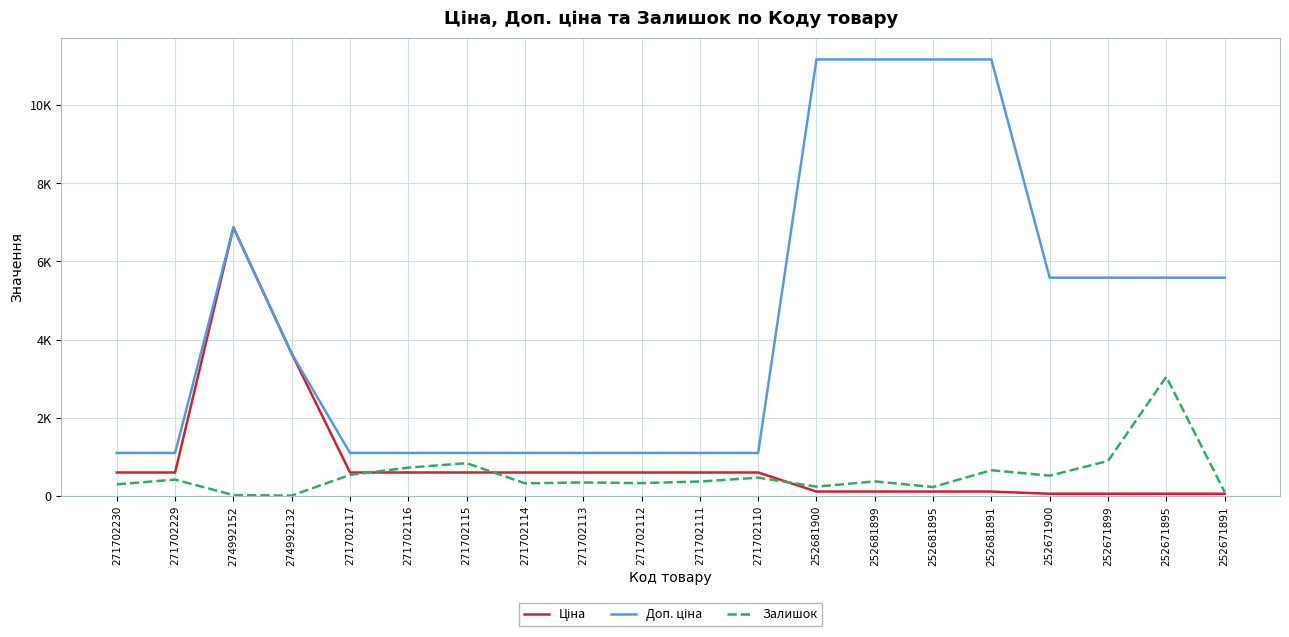

Is this an area chart (filled region under the line)?

No